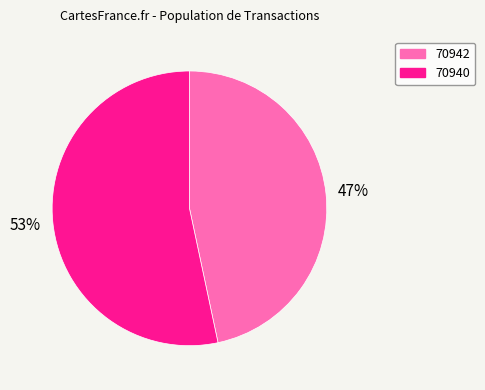

Which slice is the smallest?

70942